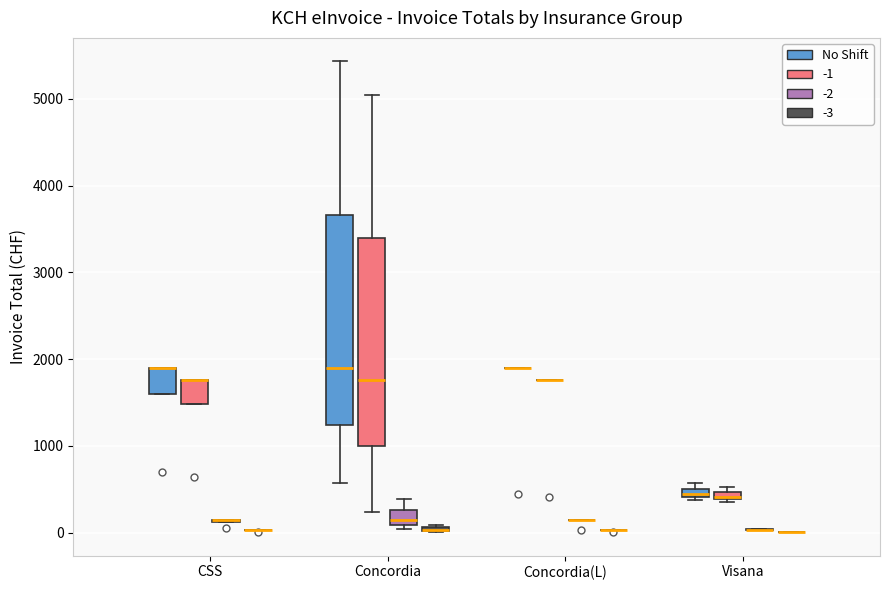

Where does the median line of the box for Concordia (No Shift) sit on the y-axis? The values are not printed on the chart, so give them approximately, as read against the axis.

1900